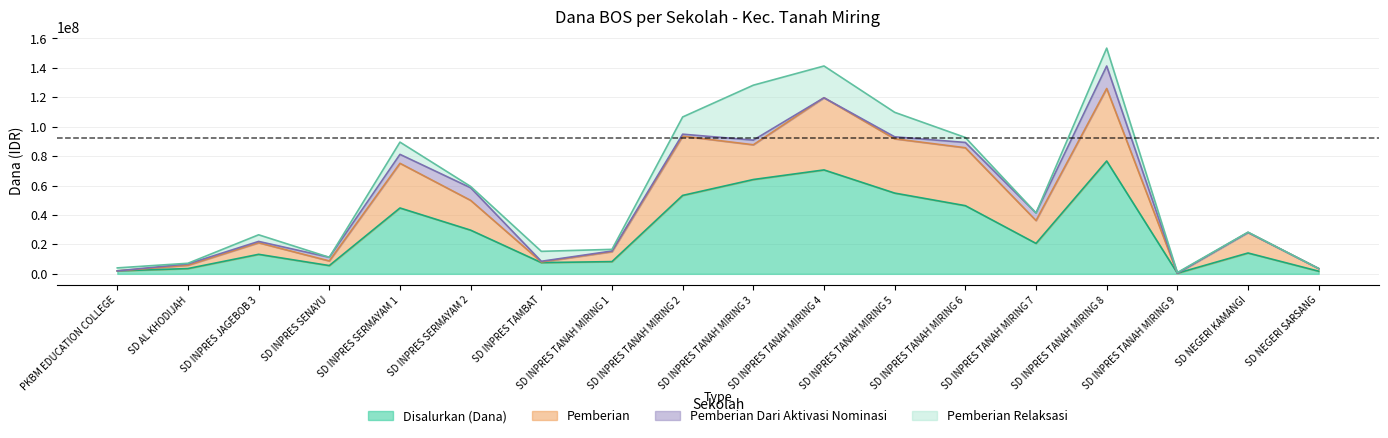

What is the difference between the maximum and second lowest values in the Disalurkan (Dana) series?

74925000